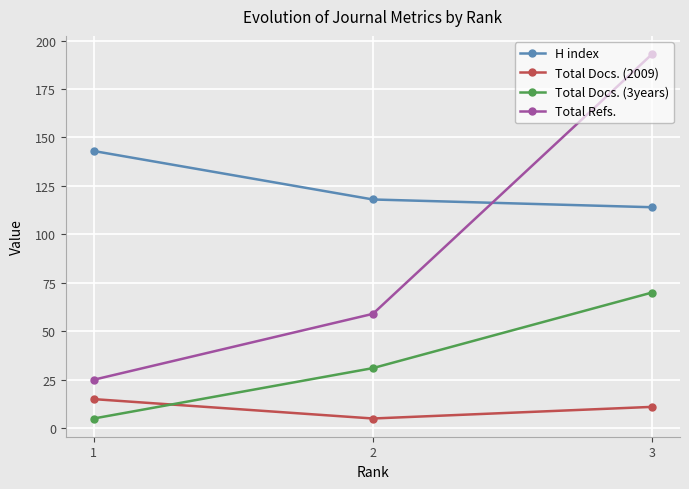

Reading left to right, what are all the values shown in this chart?

H index: 143	118	114
Total Docs. (2009): 15	5	11
Total Docs. (3years): 5	31	70
Total Refs.: 25	59	193